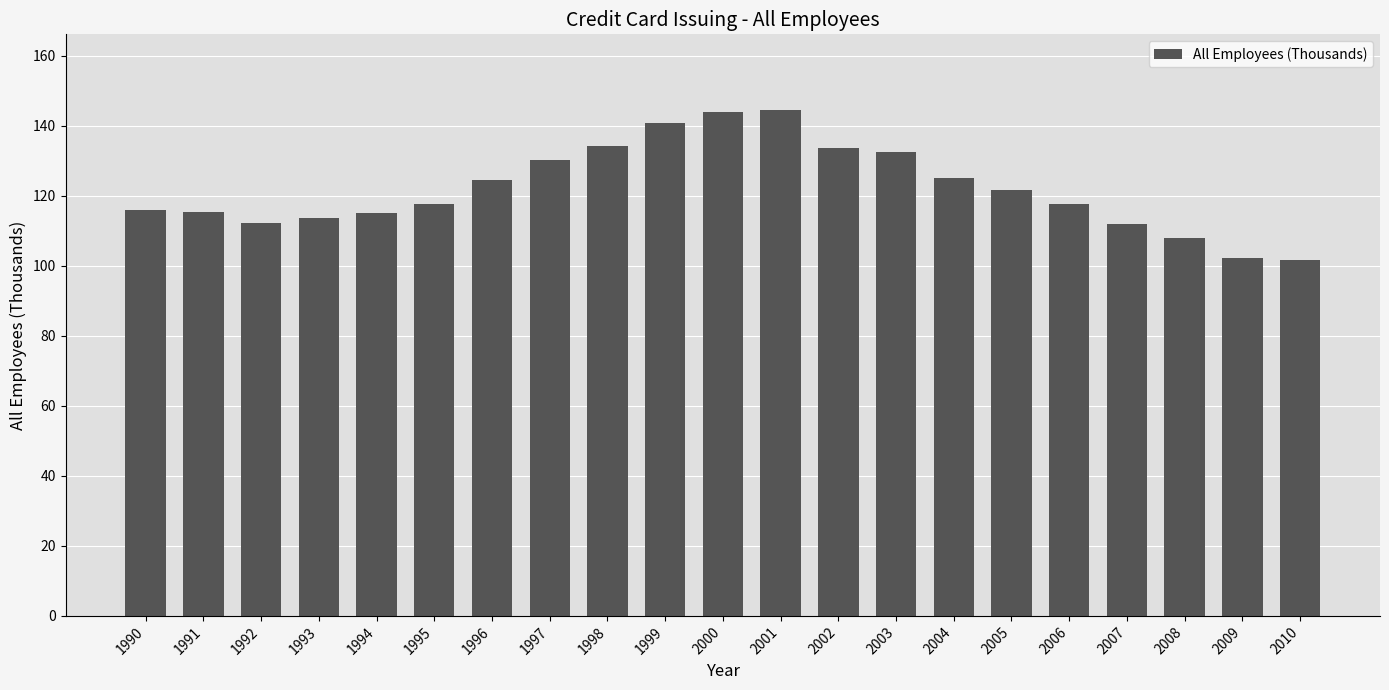

What is the ratio of the value at 2005 to the value at 1997?

0.9